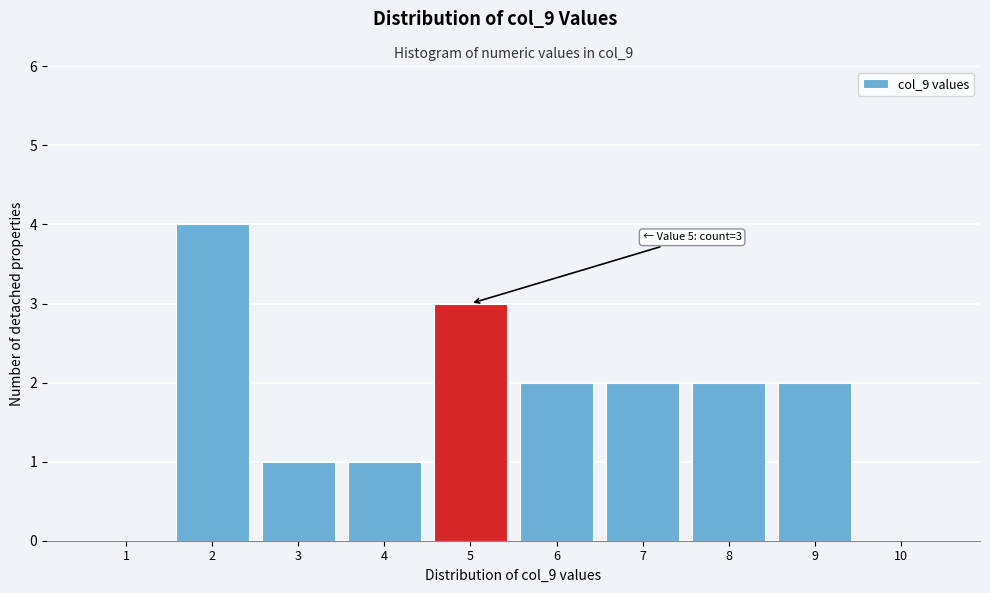

Over which range of the x-axis is the bar tallest?

1.5 to 2.5